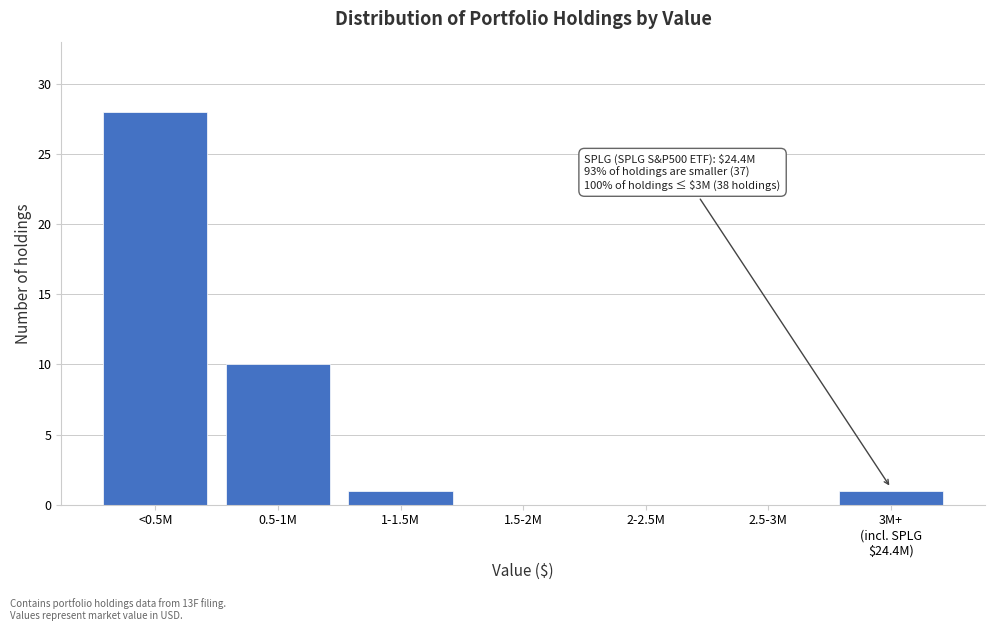

What is the change in value from 0.5-1M to 1-1.5M?

-9